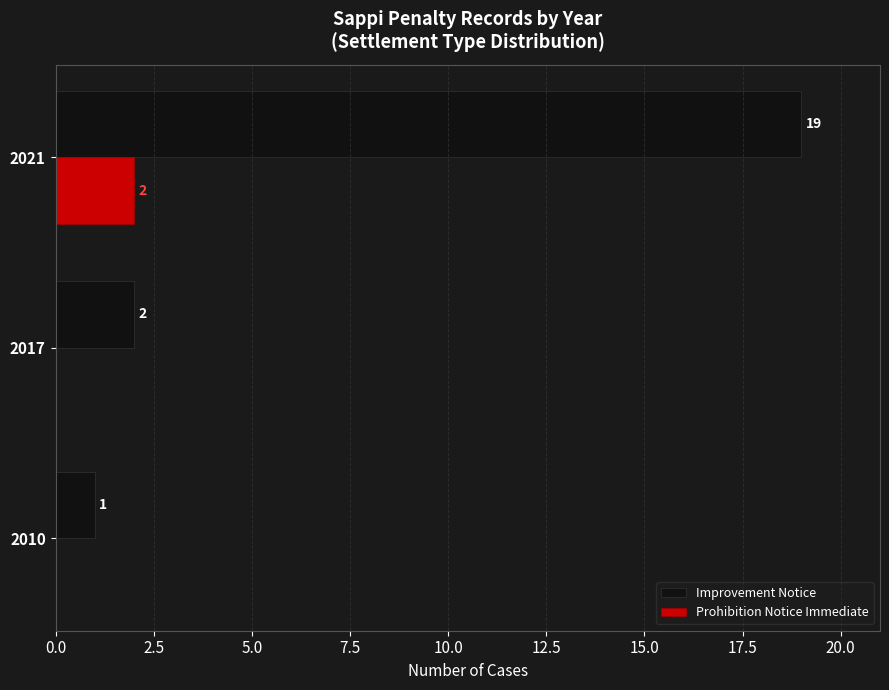

How many distinct data groups are displayed?

2